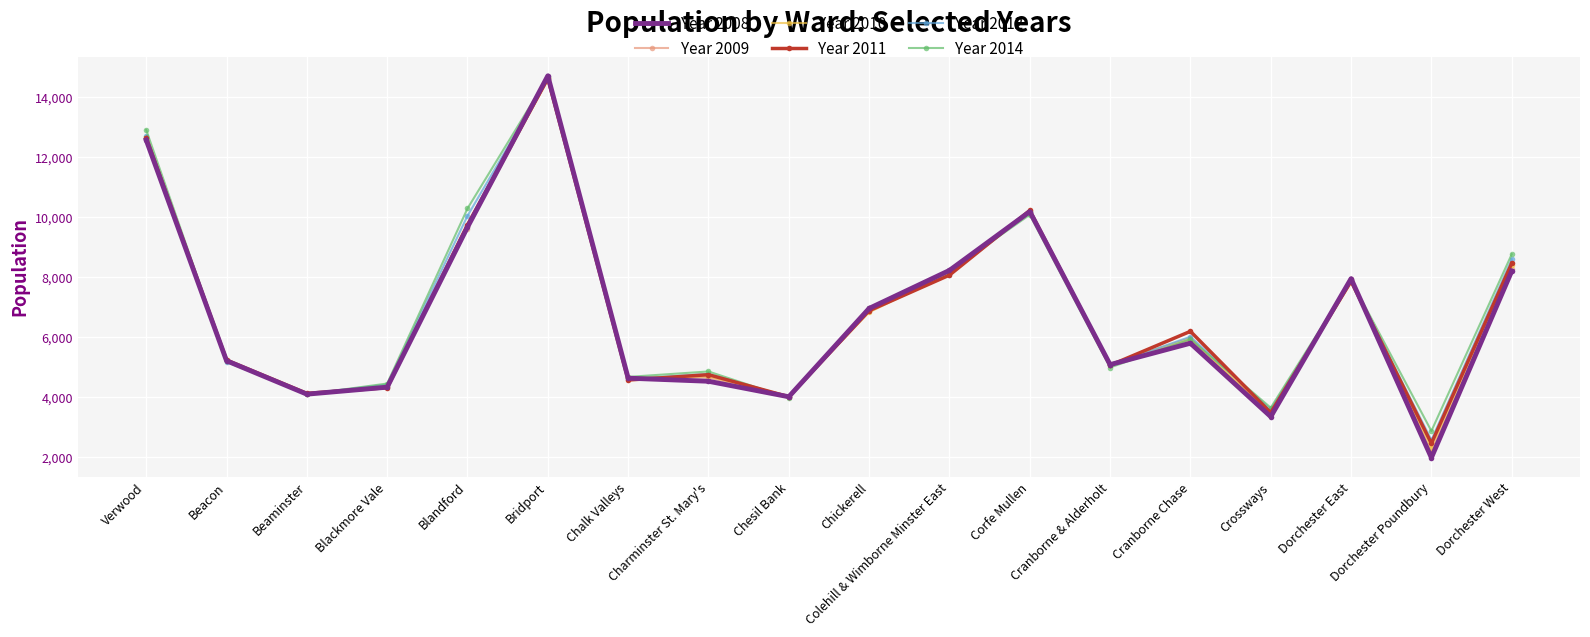

What is the highest value of the Year 2008 series?

14702